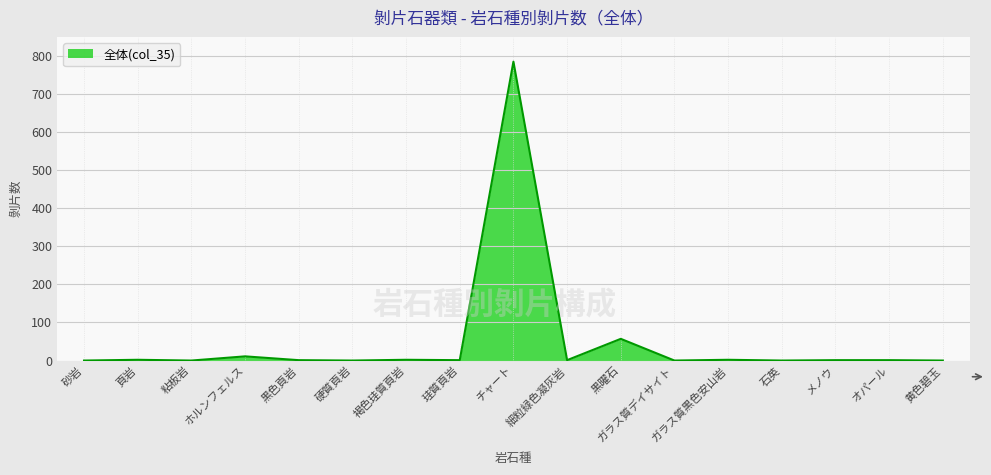

Which category has the highest value across all series?

チャート